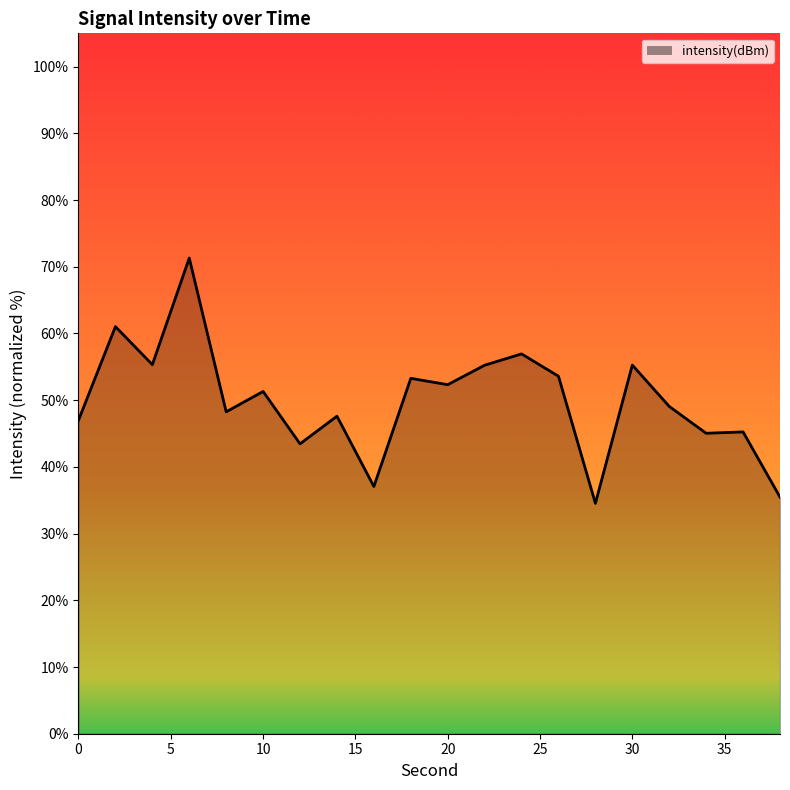

What is the maximum value shown in the chart?

71.3